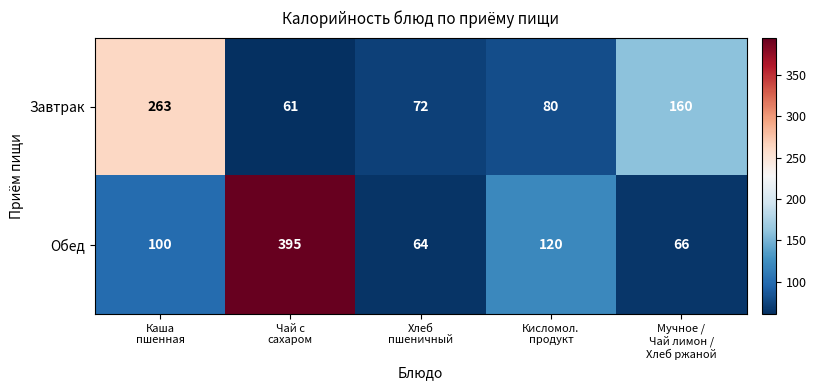

Which series has the largest total across all categories?

Обед